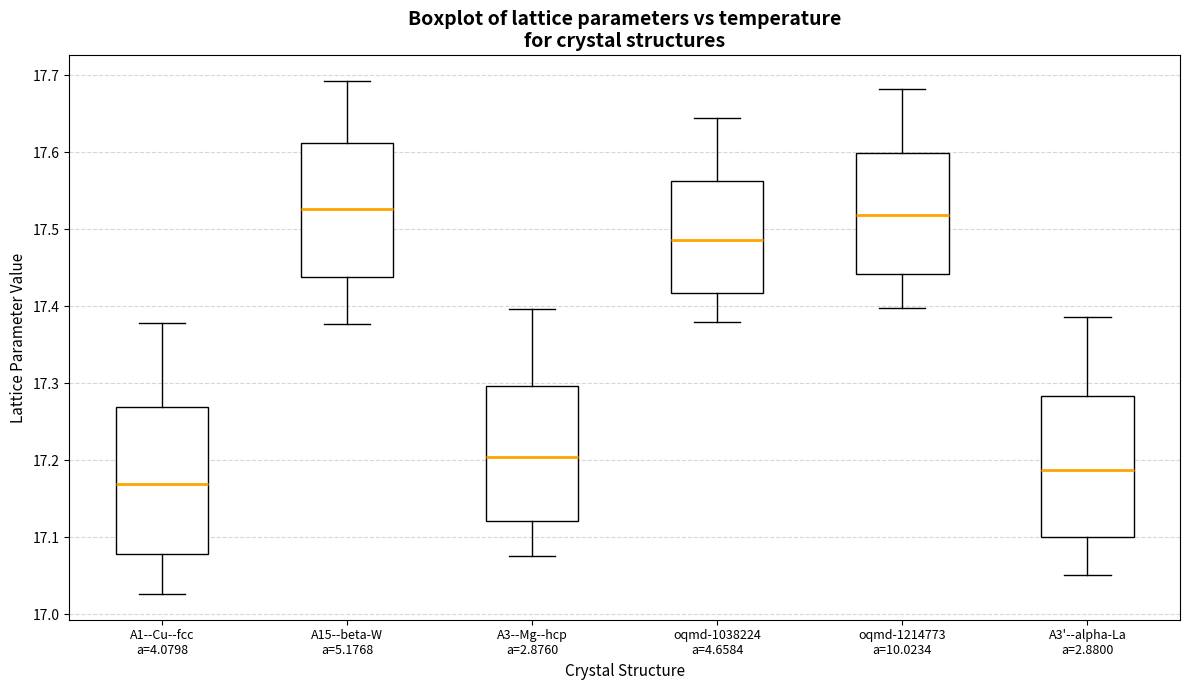

Reading left to right, transcribe this box plot: for each box, give where its median line is, the range the box spans, and where its two whiskers end, as read against the y-axis. The values are not printed on the chart, so give them approximately, as read against the axis.

A1--Cu--fcc a=4.0798: median 17.17, box 17.08 to 17.27, whiskers 17.03 to 17.38
A15--beta-W a=5.1768: median 17.53, box 17.44 to 17.61, whiskers 17.38 to 17.69
A3--Mg--hcp a=2.8760: median 17.20, box 17.12 to 17.30, whiskers 17.08 to 17.40
oqmd-1038224 a=4.6584: median 17.49, box 17.42 to 17.56, whiskers 17.38 to 17.64
oqmd-1214773 a=10.0234: median 17.52, box 17.44 to 17.60, whiskers 17.40 to 17.68
A3'--alpha-La a=2.8800: median 17.19, box 17.10 to 17.28, whiskers 17.05 to 17.39